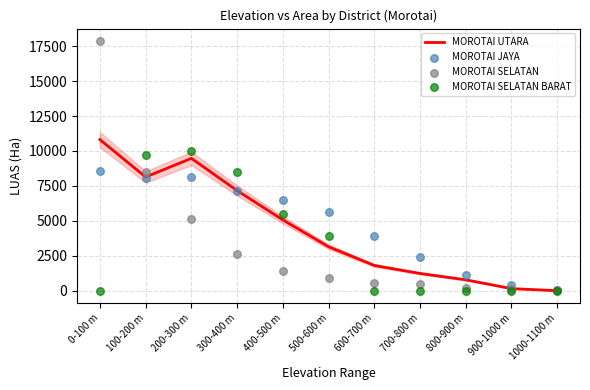

At which category is the sum across all series the highest?

0-100 m